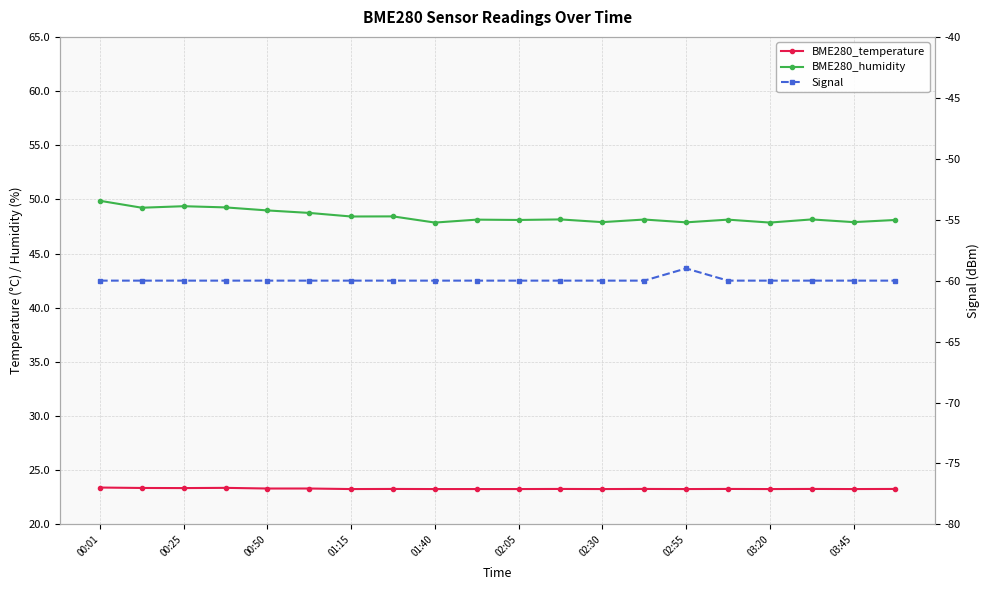

At which category does BME280_temperature reach its first local valley?

00:25